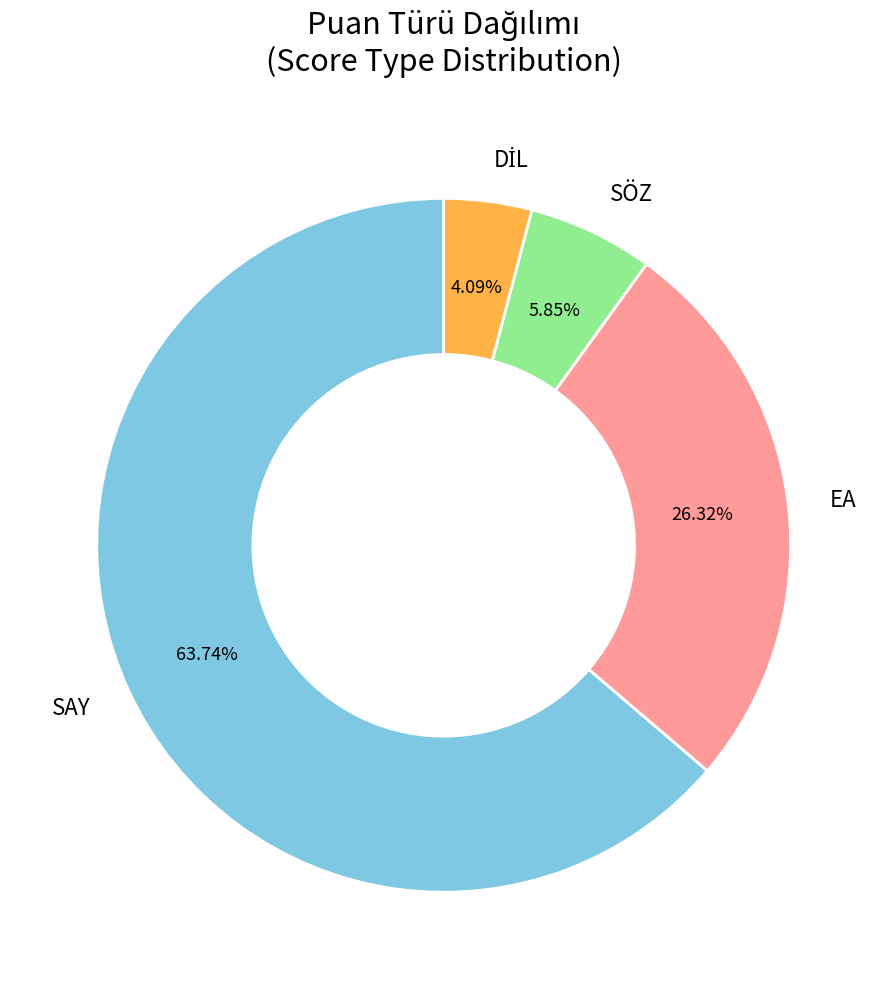

Do SÖZ and SAY together represent more than half of the pie?

Yes